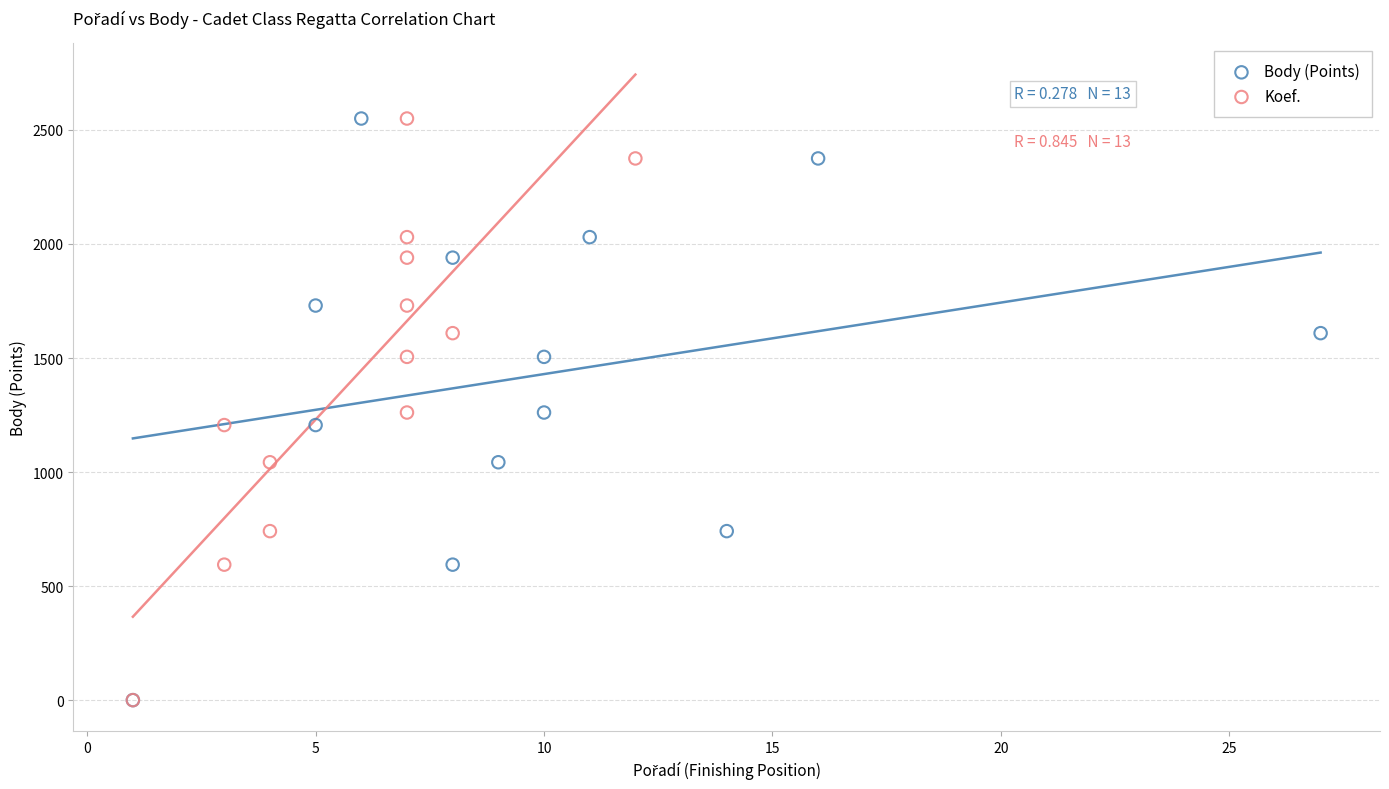

What are all the series names shown in the legend?

Body (Points), Koef.